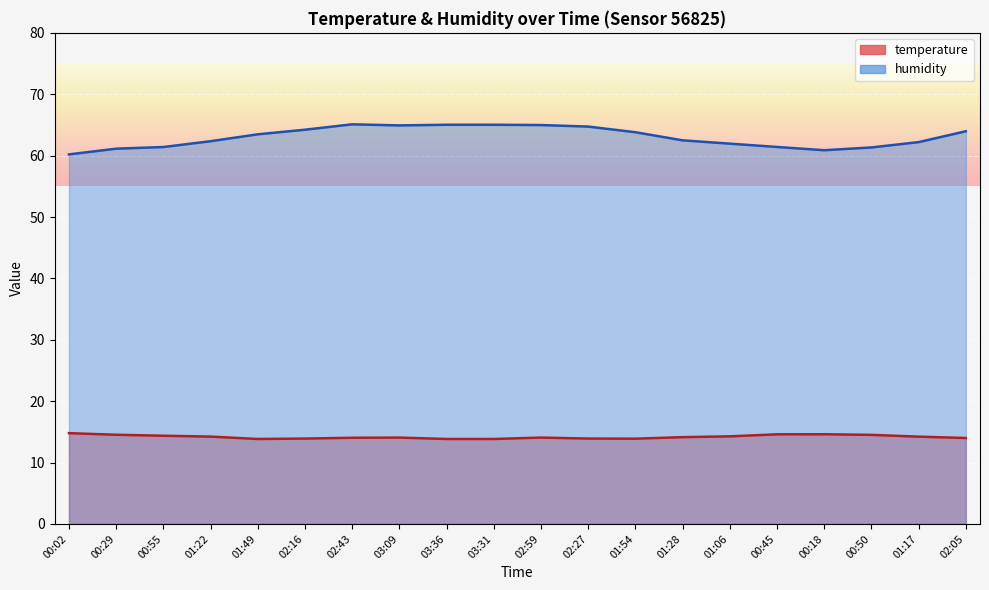

What is the label of the 17th point from the right?

01:22